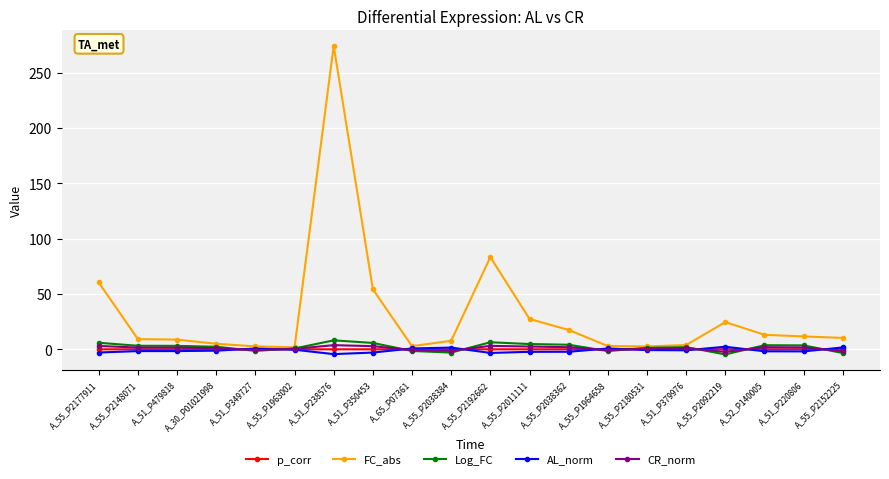

The FC_abs series shows 127.7 at A_55_P2192662. True or false?

False